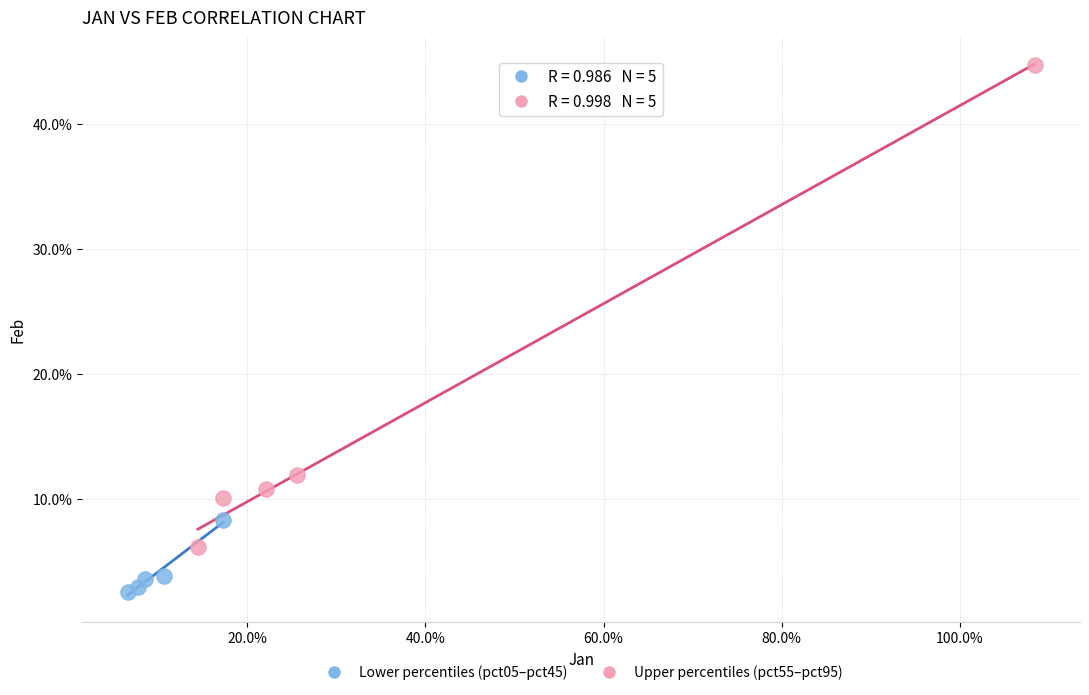

Which series has the widest spread of Y values?

Upper percentiles (pct55–pct95)